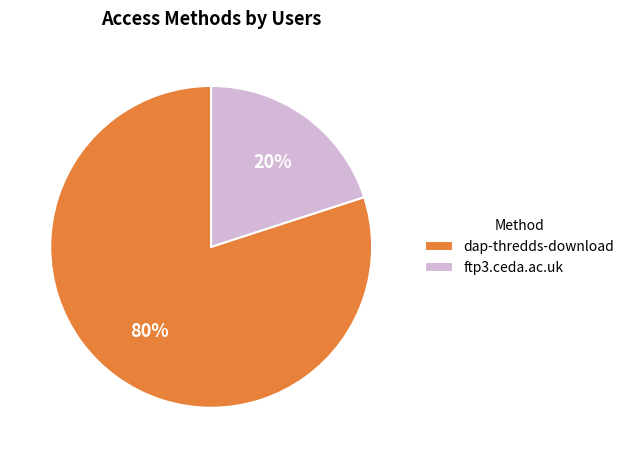

Which slice is the smallest?

ftp3.ceda.ac.uk